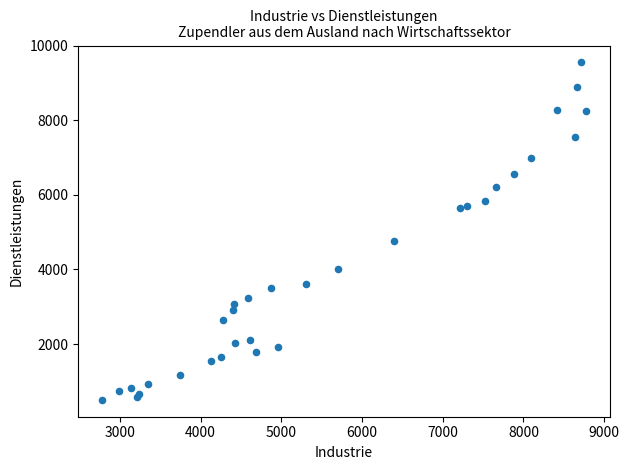

What Y value in the scatter plot is closest to 5026?

4753